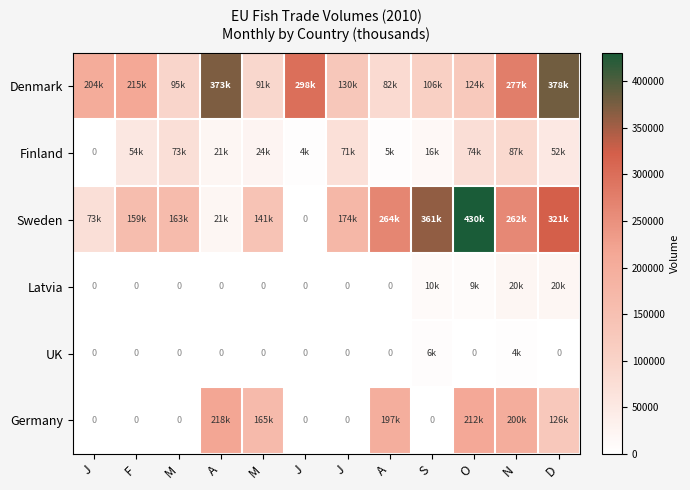

Between O and A, which is larger?

A